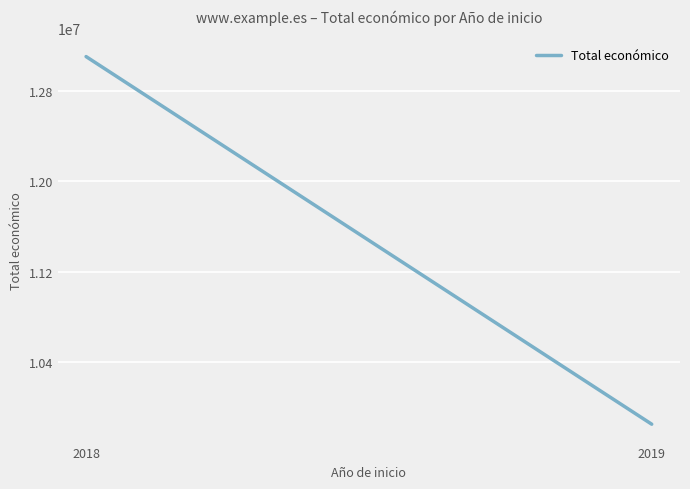

How many categories are shown in the chart?

2